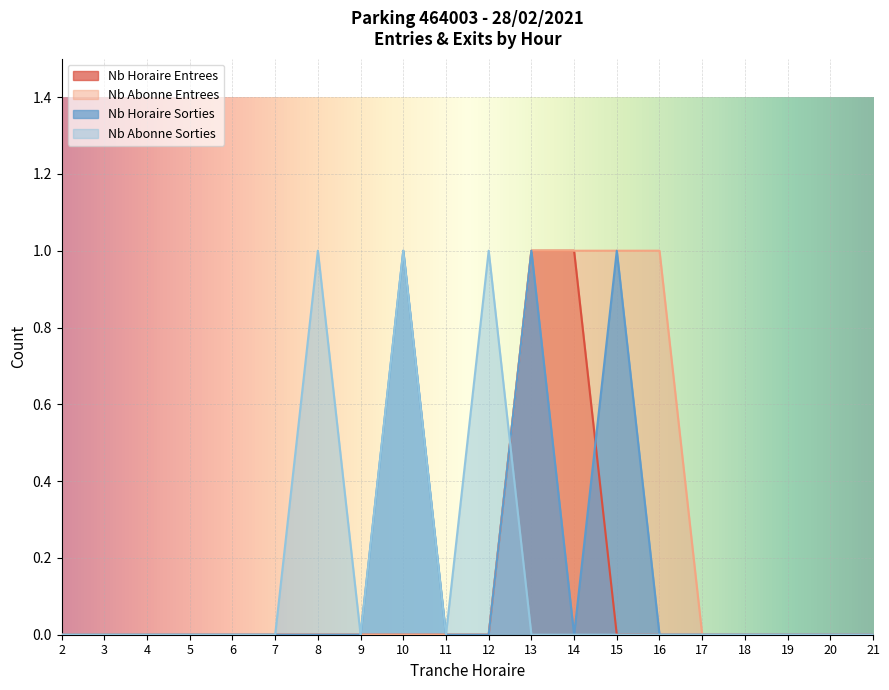

List the series in order of their peak value, highest first.

NB_HORAIRE_ENTREES, NB_ABONNE_ENTREES, NB_HORAIRE_SORTIES, NB_ABONNE_SORTIES